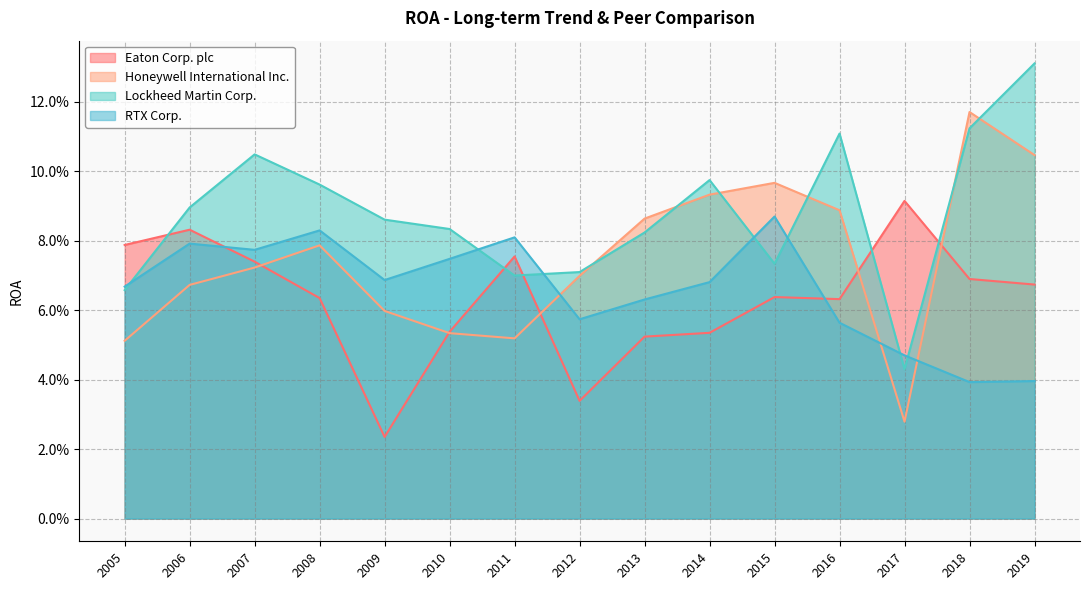

True or false: RTX Corp. has a value of 0.1 at 2006.

True